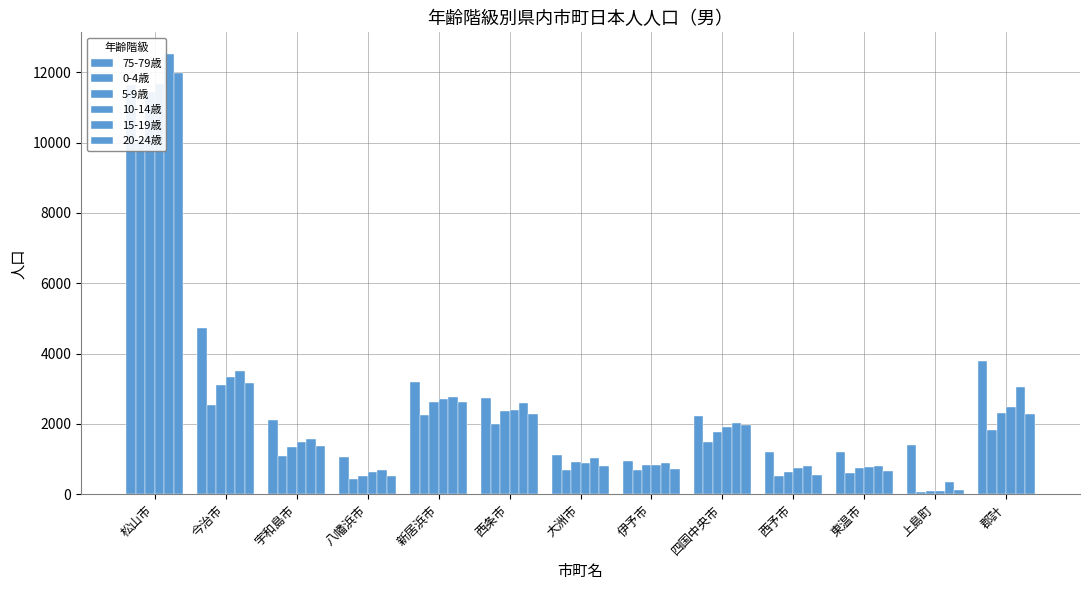

Are the bars horizontal?

No